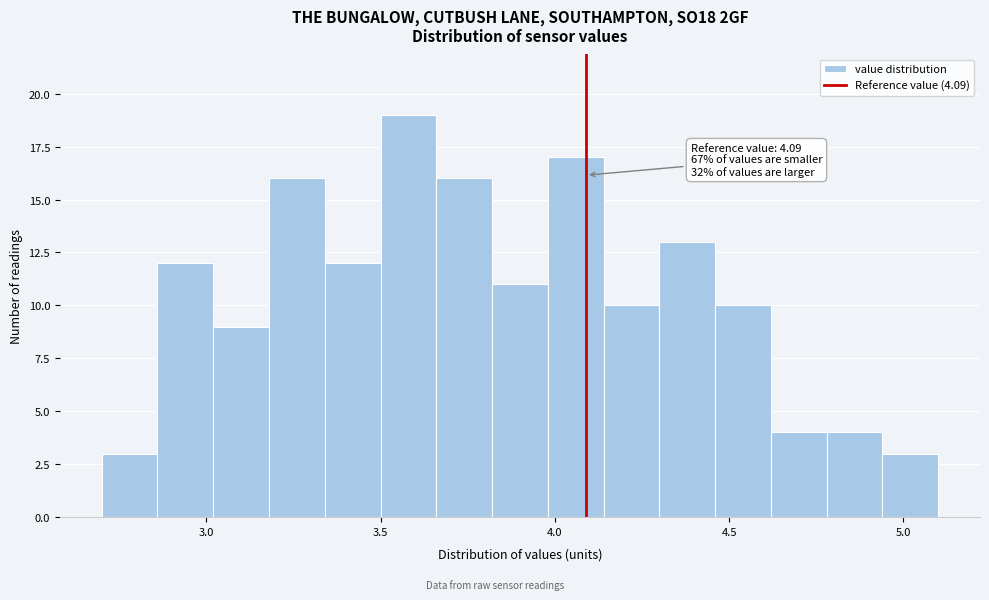

Read against the x-axis, roughly where is the centre of the tallest bar?

3.60